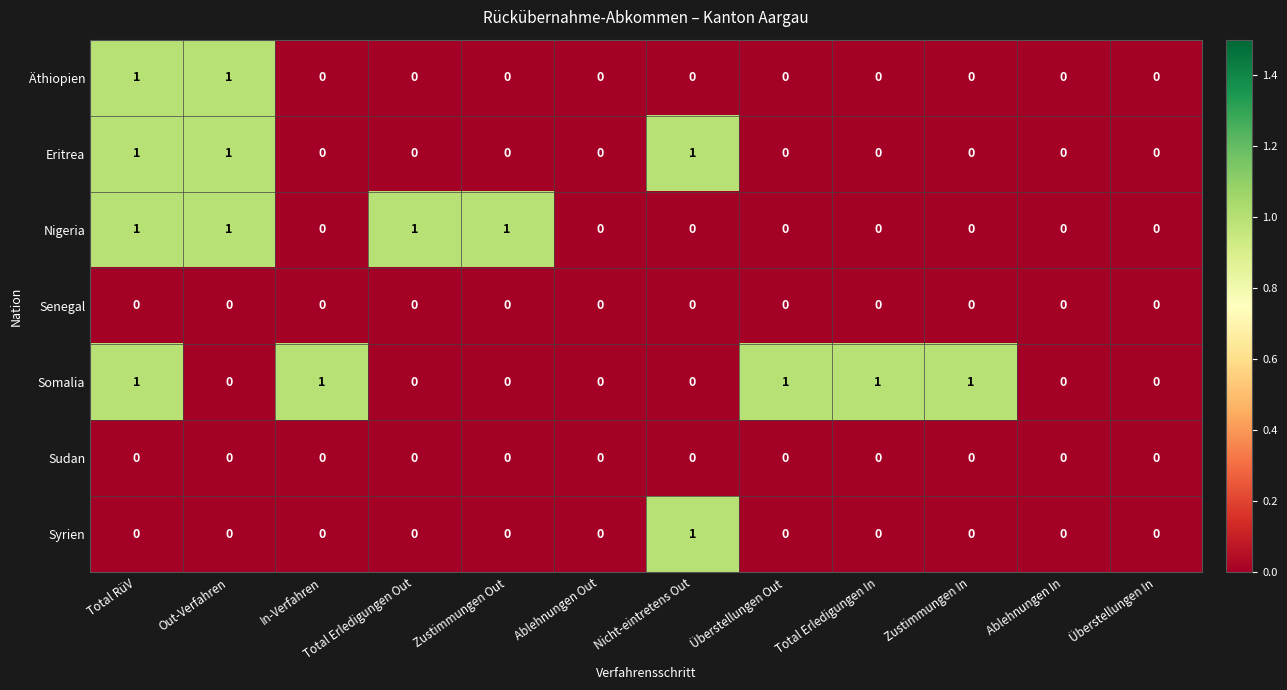

Count the Nigeria values in the range 0 to 1.

12